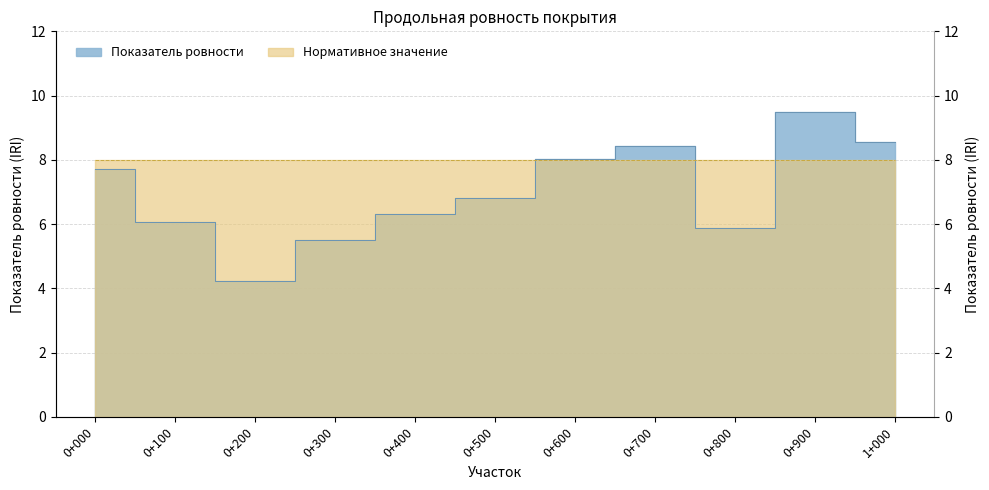

List the labels in order of value, largest first.

0+900, 1+000, 0+700, 0+600, 0+000, 0+500, 0+400, 0+100, 0+800, 0+300, 0+200